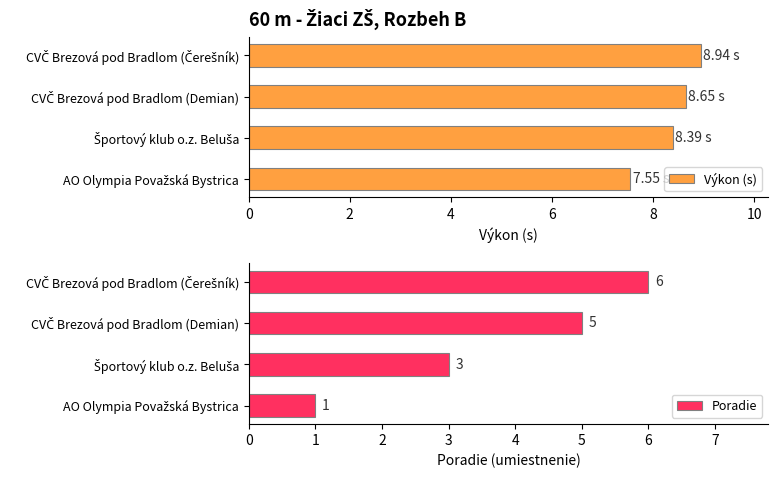

What is the difference between the maximum and minimum values in the Výkon (s) series?

1.4